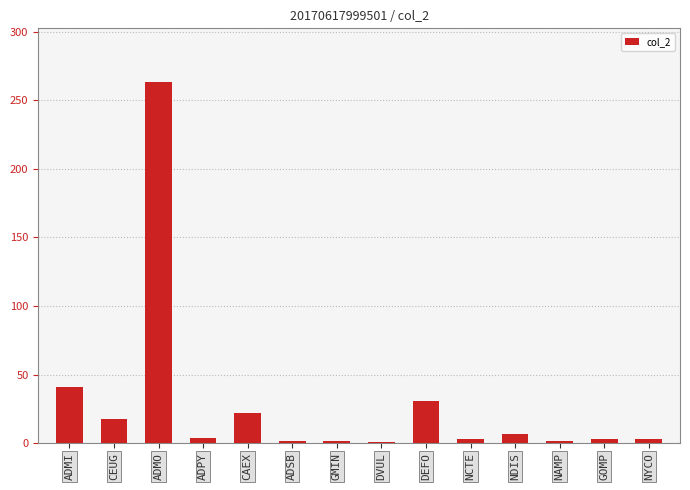

What is the difference between the maximum and second lowest values?

261